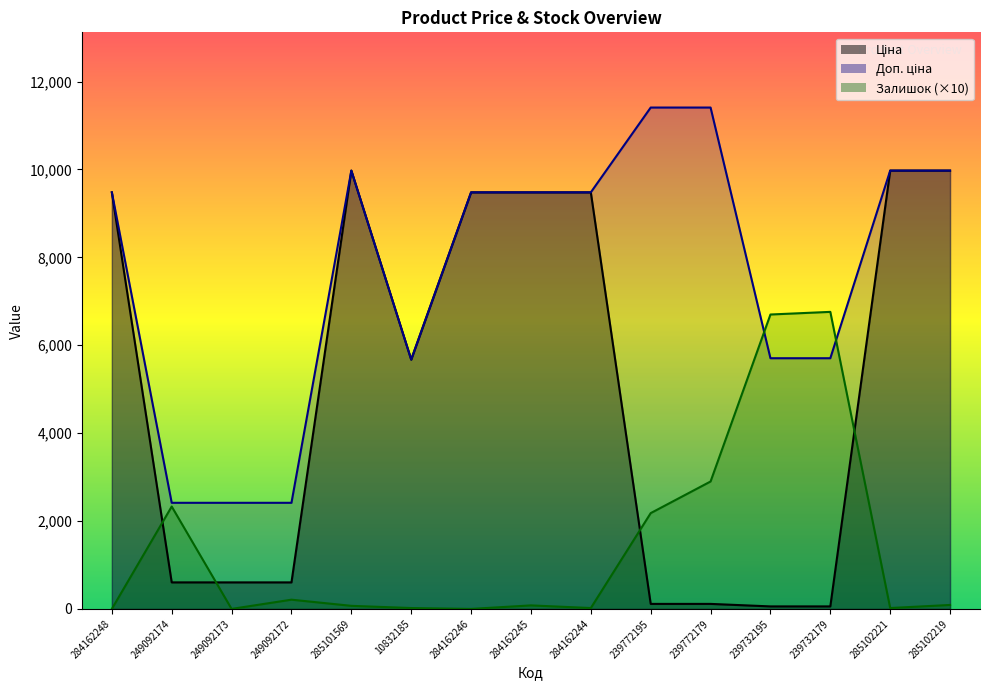

What is the difference between the highest and lowest values at 249092172?

2204.8